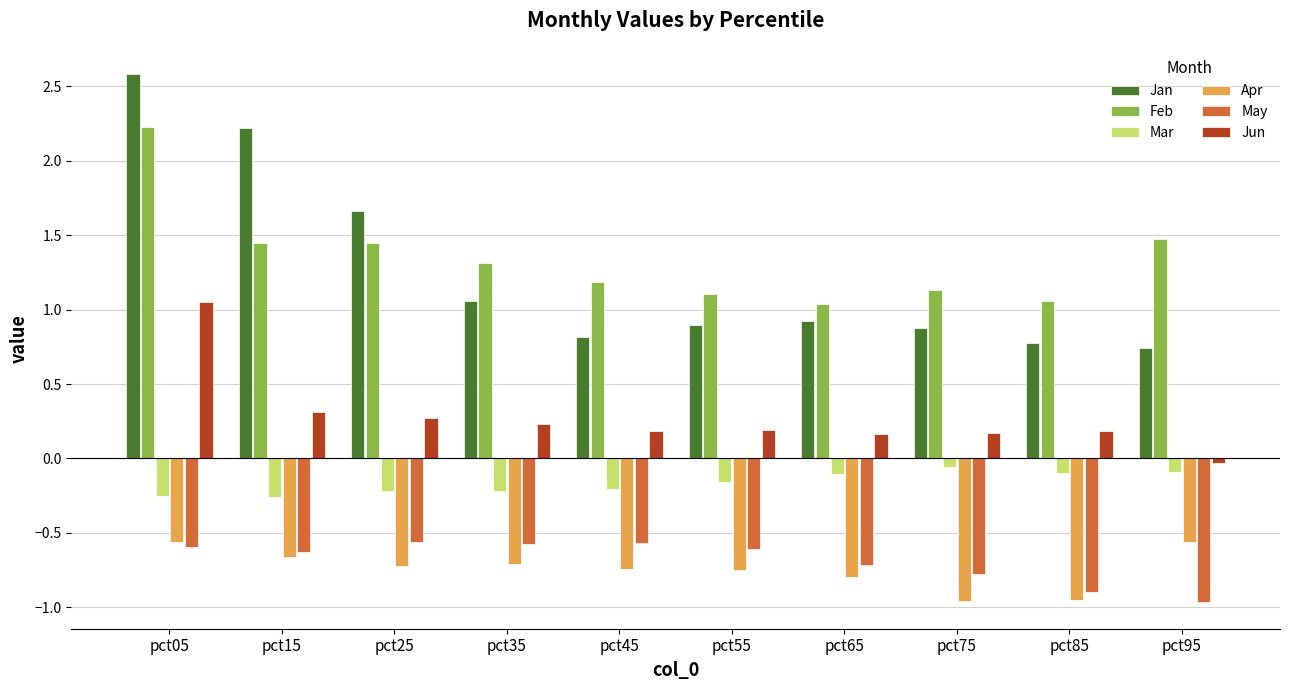

What is the highest value of the Apr series?

-0.6